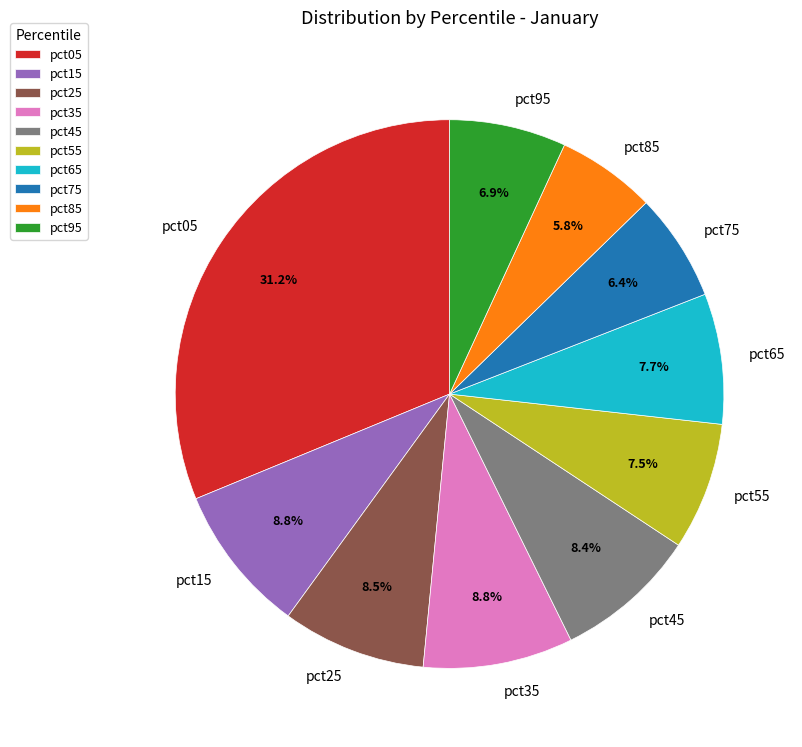

Is it true that pct25 is 2% of the pie?

False